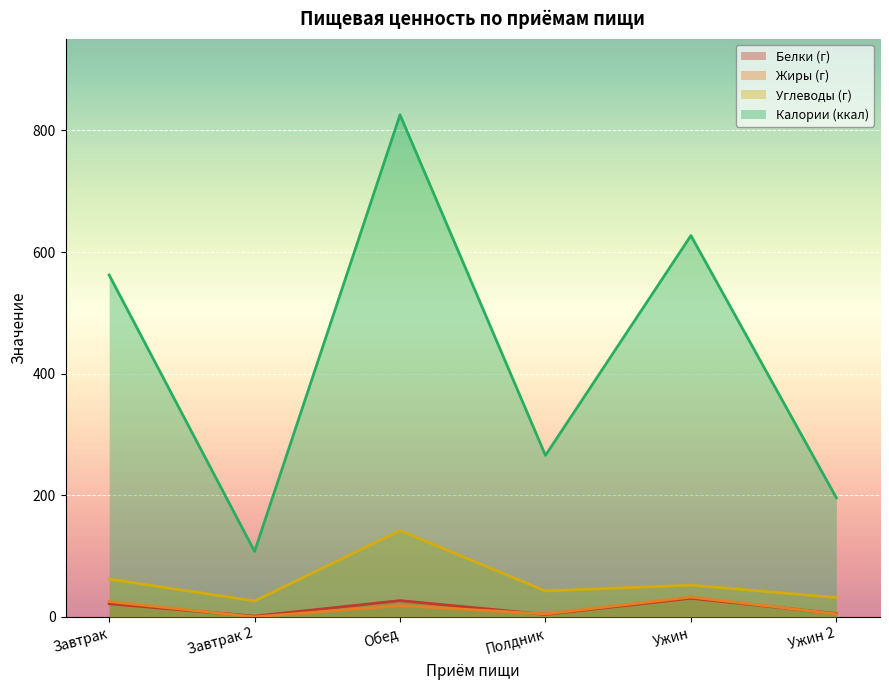

How many interior local peaks does the Углеводы (г) series have?

2